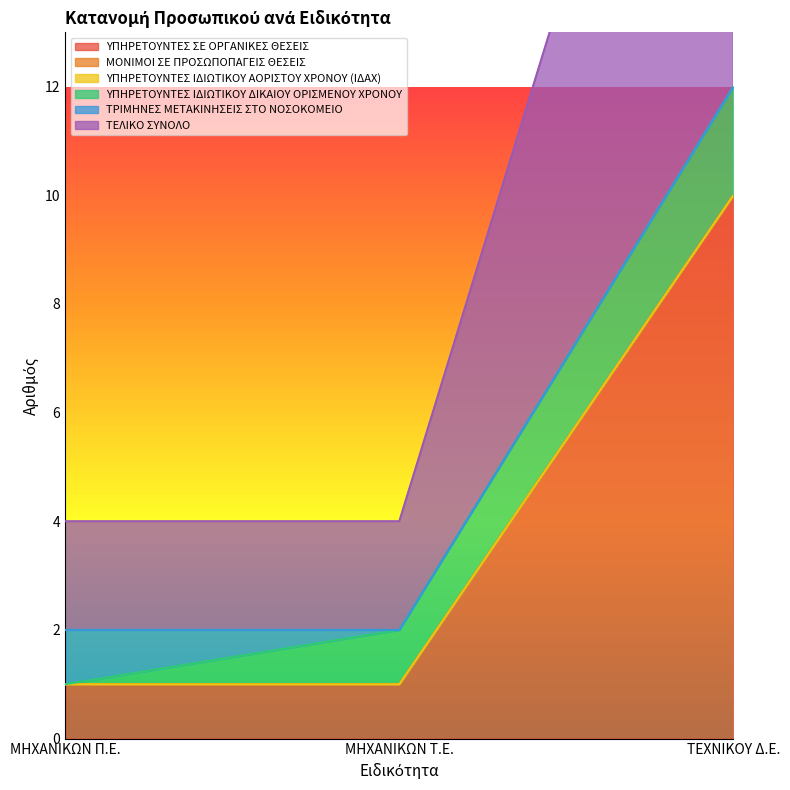

Reading left to right, extract all data points from this chart.

ΥΠΗΡΕΤΟΥΝΤΕΣ ΣΕ ΟΡΓΑΝΙΚΕΣ ΘΕΣΕΙΣ: ΜΗΧΑΝΙΚΩΝ Π.Ε.=1	ΜΗΧΑΝΙΚΩΝ Τ.Ε.=1	ΤΕΧΝΙΚΟΥ Δ.Ε.=10
ΜΟΝΙΜΟΙ ΣΕ ΠΡΟΣΩΠΟΠΑΓΕΙΣ ΘΕΣΕΙΣ: ΜΗΧΑΝΙΚΩΝ Π.Ε.=0	ΜΗΧΑΝΙΚΩΝ Τ.Ε.=0	ΤΕΧΝΙΚΟΥ Δ.Ε.=0
ΥΠΗΡΕΤΟΥΝΤΕΣ ΙΔΙΩΤΙΚΟΥ ΑΟΡΙΣΤΟΥ ΧΡΟΝΟΥ (ΙΔΑΧ): ΜΗΧΑΝΙΚΩΝ Π.Ε.=0	ΜΗΧΑΝΙΚΩΝ Τ.Ε.=0	ΤΕΧΝΙΚΟΥ Δ.Ε.=0
ΥΠΗΡΕΤΟΥΝΤΕΣ ΙΔΙΩΤΙΚΟΥ ΔΙΚΑΙΟΥ ΟΡΙΣΜΕΝΟΥ ΧΡΟΝΟΥ: ΜΗΧΑΝΙΚΩΝ Π.Ε.=0	ΜΗΧΑΝΙΚΩΝ Τ.Ε.=1	ΤΕΧΝΙΚΟΥ Δ.Ε.=2
ΤΡΙΜΗΝΕΣ ΜΕΤΑΚΙΝΗΣΕΙΣ ΣΤΟ ΝΟΣΟΚΟΜΕΙΟ: ΜΗΧΑΝΙΚΩΝ Π.Ε.=1	ΜΗΧΑΝΙΚΩΝ Τ.Ε.=0	ΤΕΧΝΙΚΟΥ Δ.Ε.=0
ΤΕΛΙΚΟ ΣΥΝΟΛΟ: ΜΗΧΑΝΙΚΩΝ Π.Ε.=2	ΜΗΧΑΝΙΚΩΝ Τ.Ε.=2	ΤΕΧΝΙΚΟΥ Δ.Ε.=12